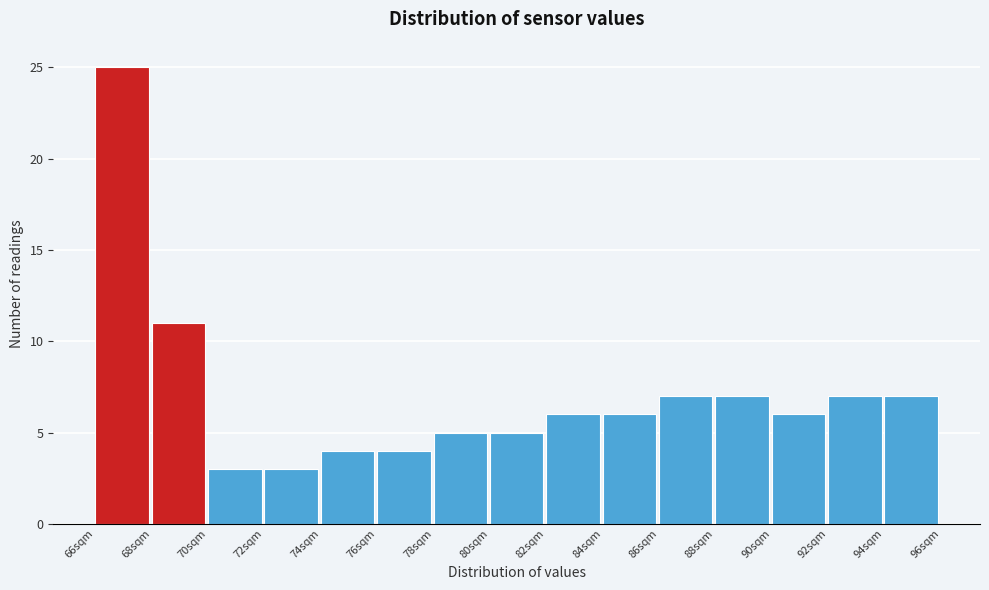

Reading left to right, list every bar in this chart as the range it spans on the x-axis followed by its height. The values are not printed on the chart, so give them approximately, as read against the axis.

66 to 68: 25
68 to 70: 11
70 to 72: 3
72 to 74: 3
74 to 76: 4
76 to 78: 4
78 to 80: 5
80 to 82: 5
82 to 84: 6
84 to 86: 6
86 to 88: 7
88 to 90: 7
90 to 92: 6
92 to 94: 7
94 to 96: 7